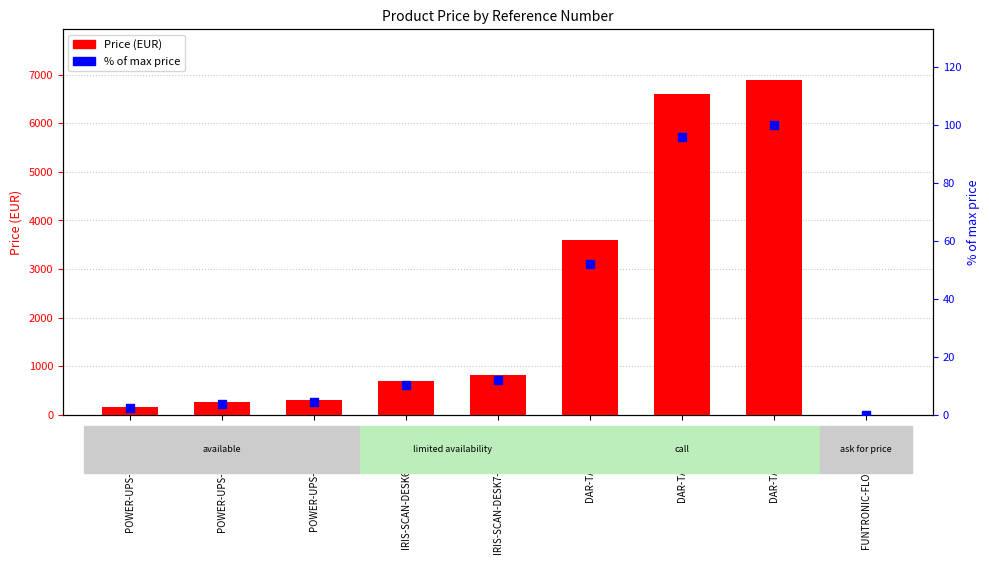

Is the value of Price at DAR-TABLE-T435 greater than the value of % of max price at POWER-UPS-VI2200STL?

Yes